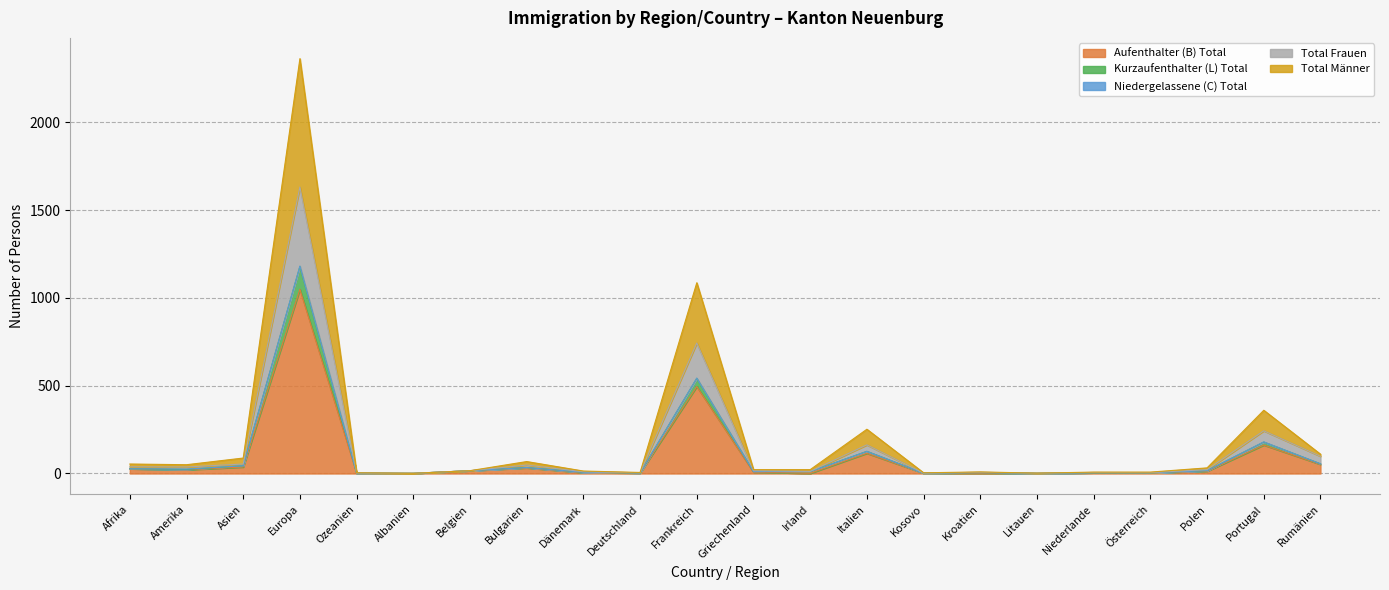

What is the highest value of the Aufenthalter (B) Total series?

1049